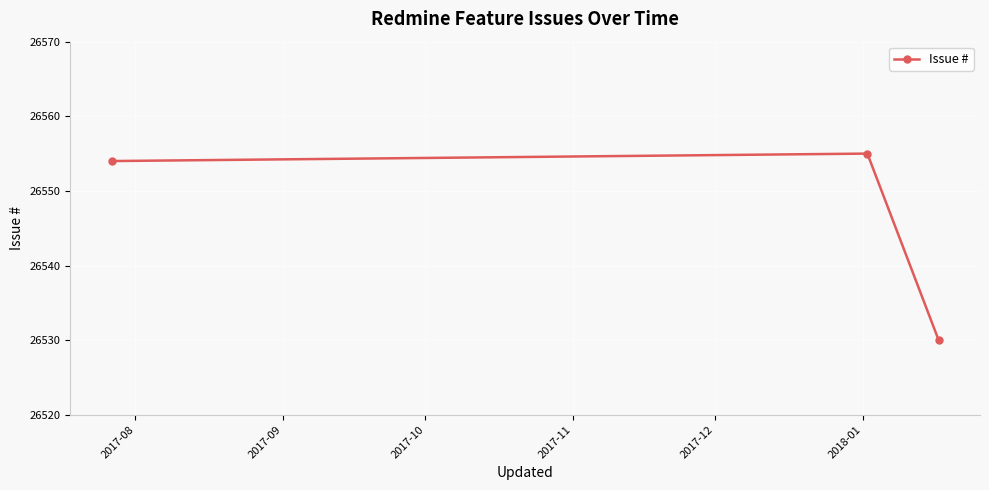

What is the value of the 1st point from the left?

26554